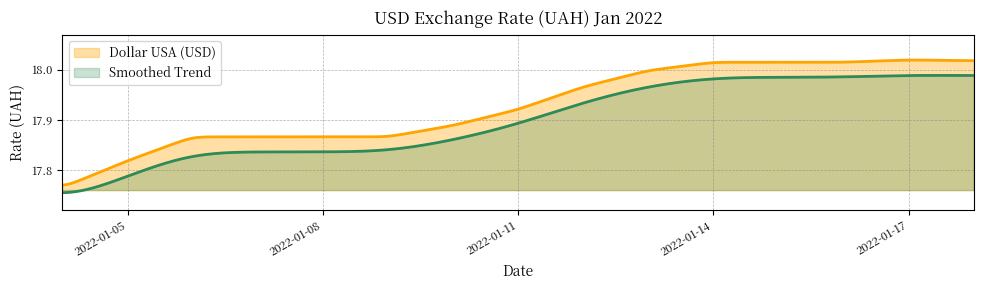

What is the difference between the second highest and second lowest values?

0.2